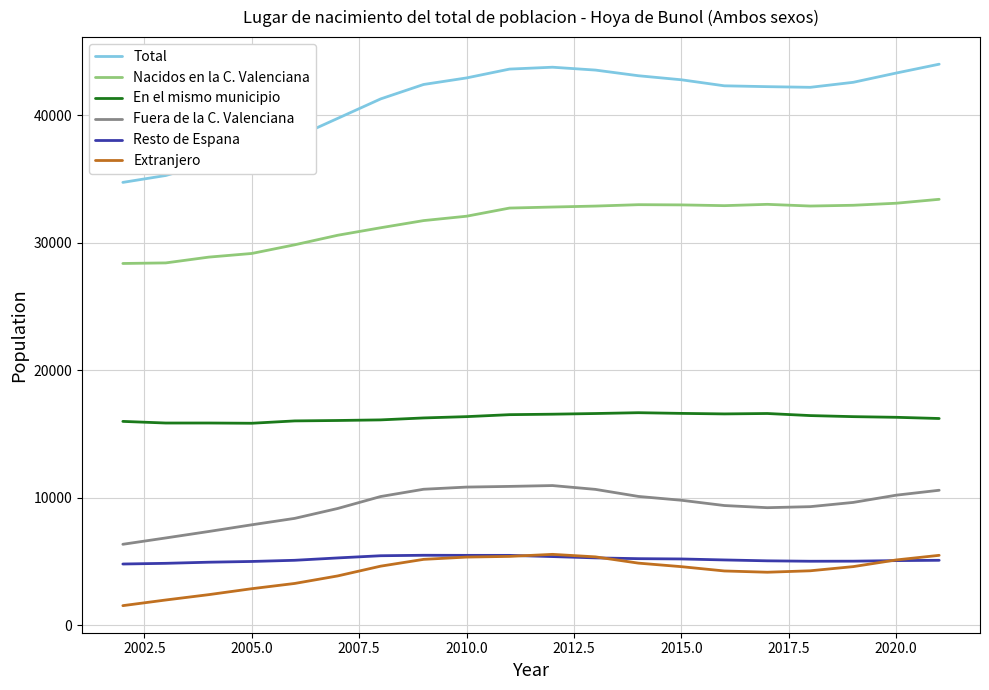

What are all the series names shown in the legend?

Total, Nacidos en la C. Valenciana, En el mismo municipio, Fuera de la C. Valenciana, Resto de Espana, Extranjero